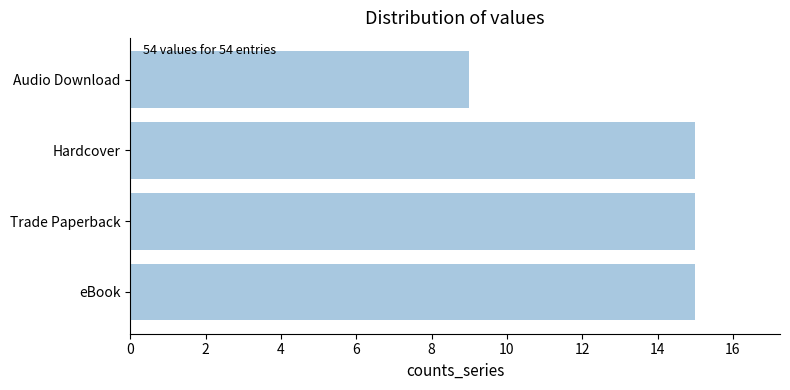

What is the minimum value shown in the chart?

9